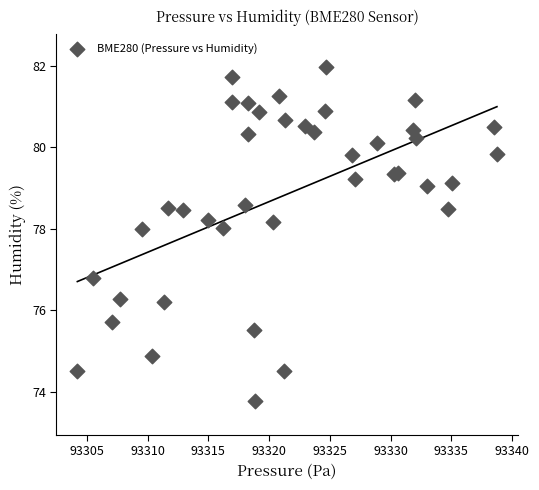

What Y value in the scatter plot is closest to 77?

76.8